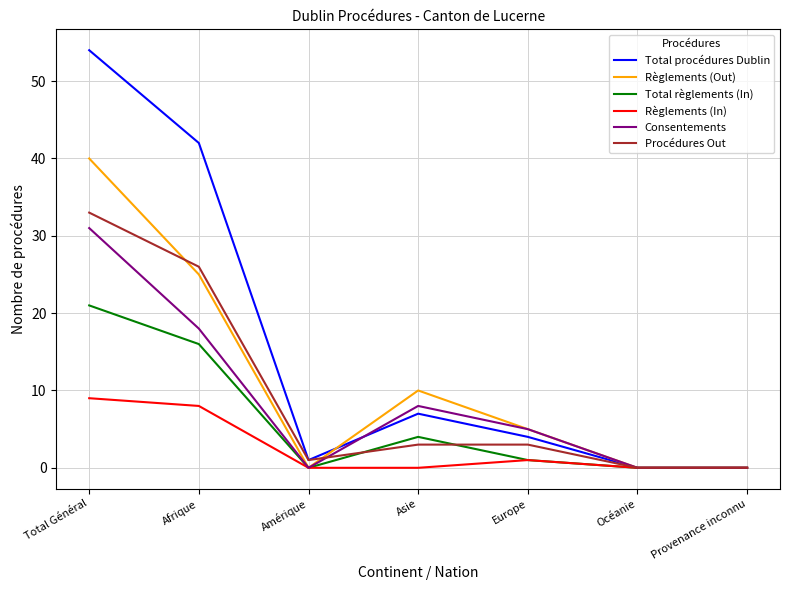

At which label does Procédures Out reach its peak?

Total Général